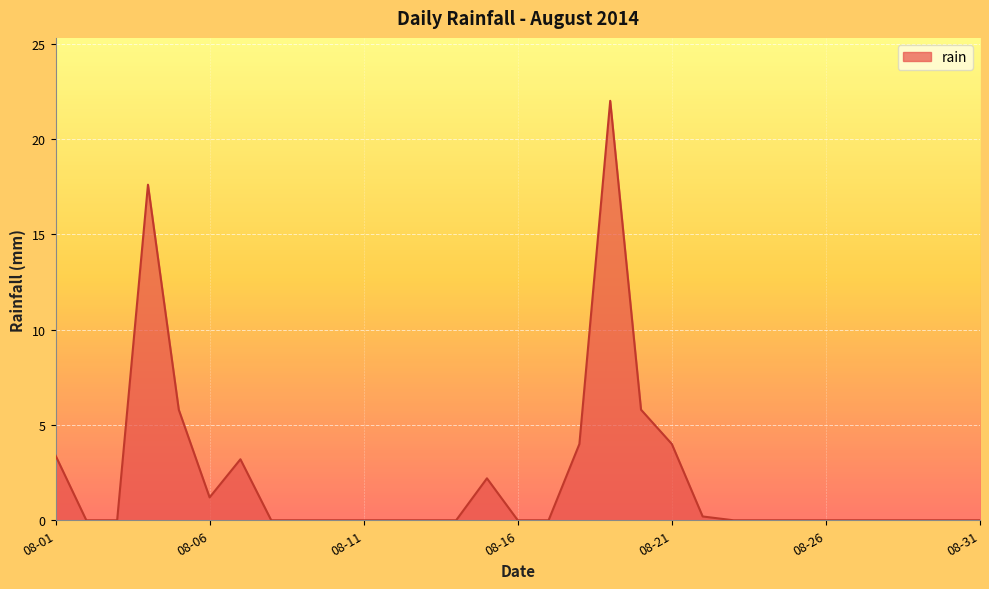

What is the difference between the maximum and minimum values?

22.0